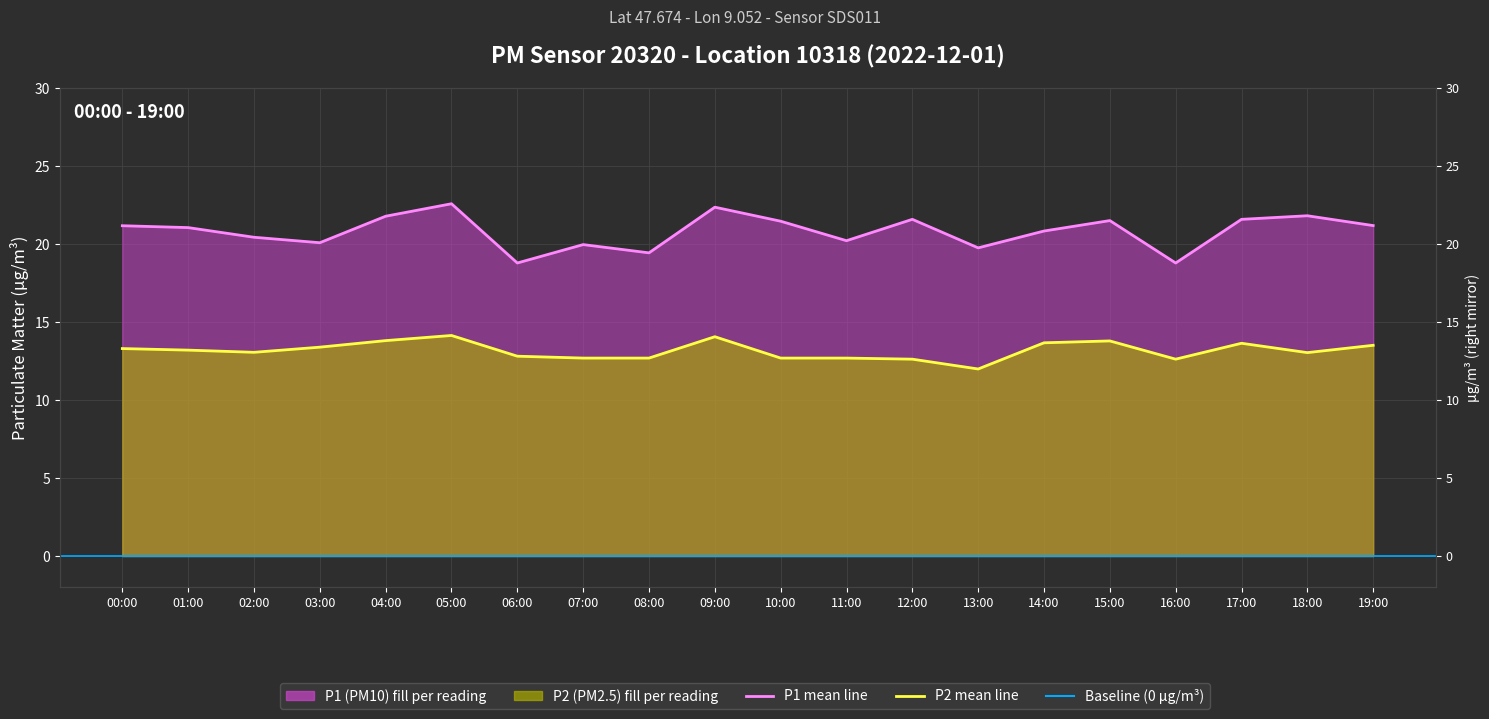

Where is P2 nearest to the value 13?

18:00